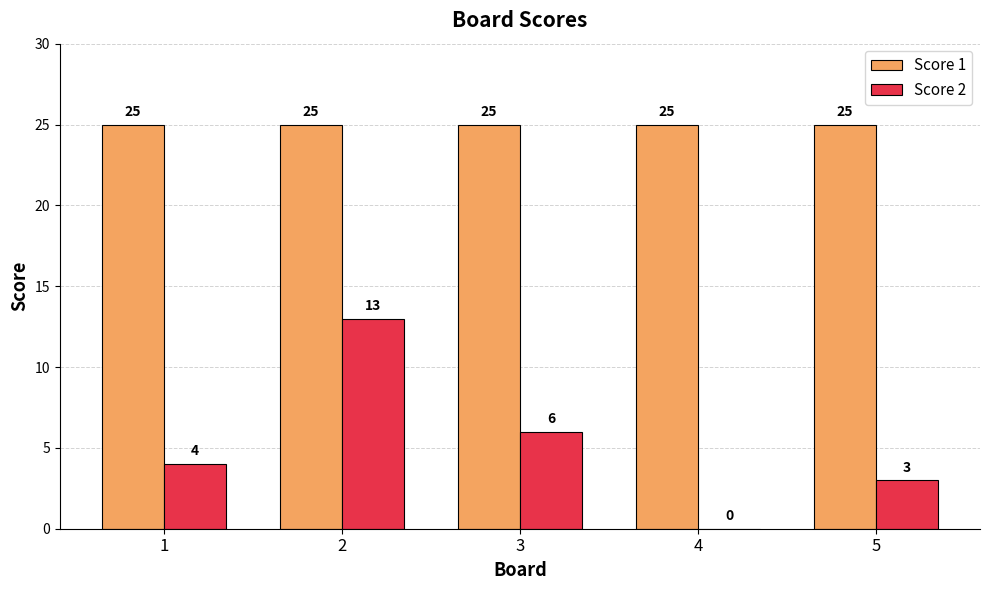

What is the highest value of the Score 1 series?

25